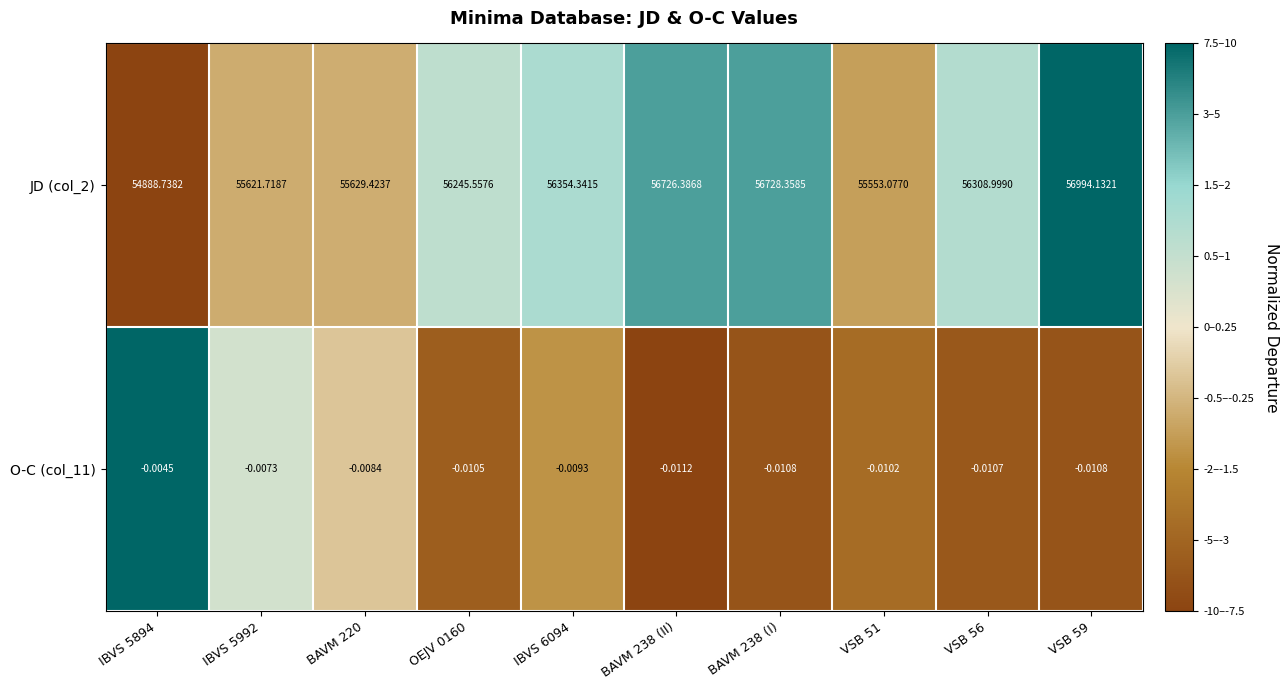

Is the value of O-C (col_11) at OEJV 0160 greater than the value of JD (col_2) at IBVS 5992?

No